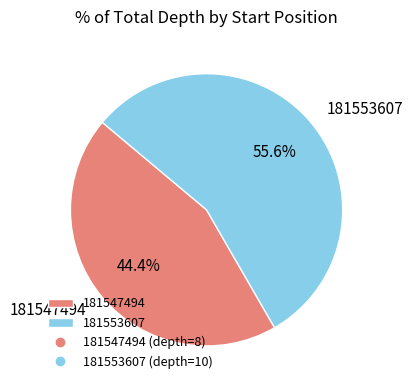

What is the largest slice in the pie chart?

181553607